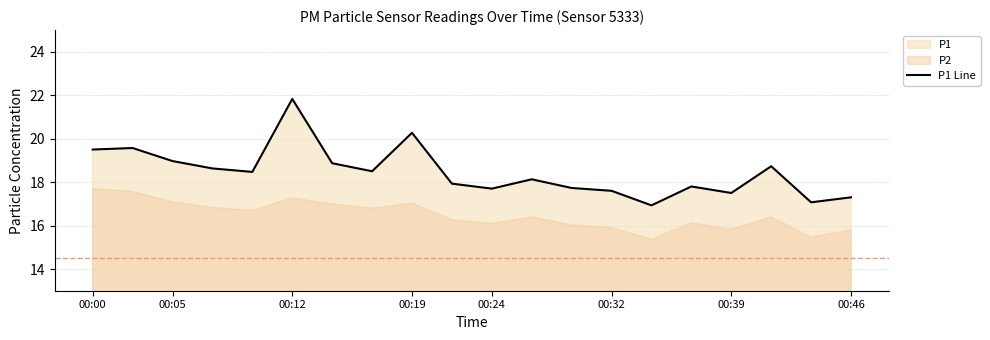

At which label does P1 Line reach its peak?

00:12